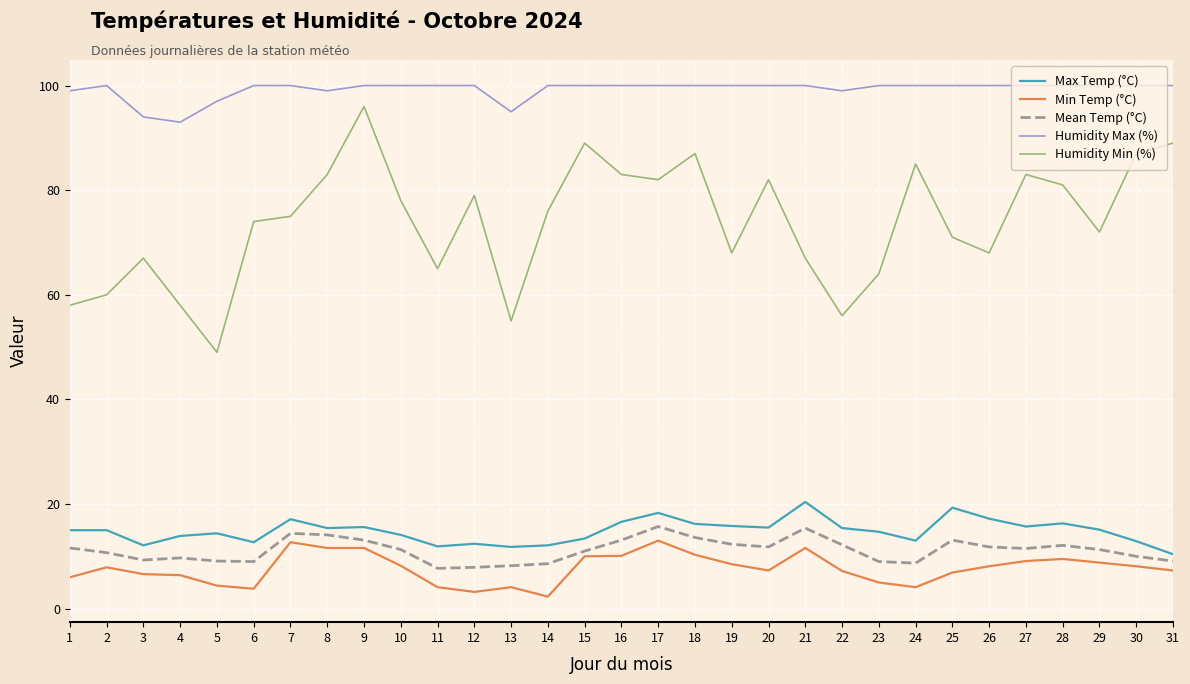

Is it true that Max Temp (°C) equals 3.9 at 16?

False